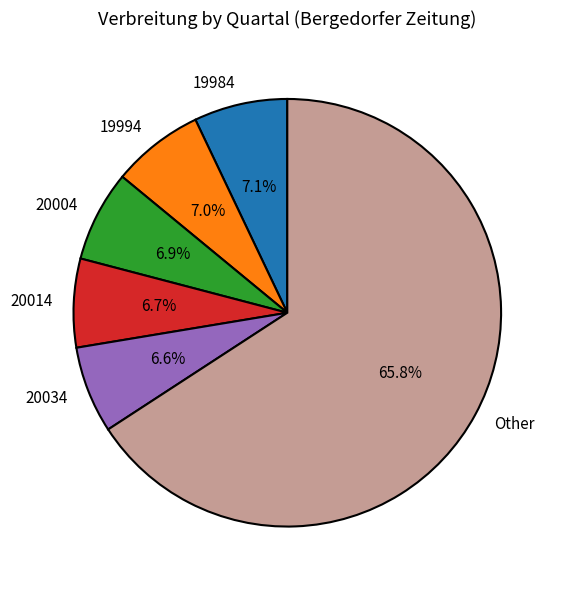

To the nearest percent, what is the average slice percentage?

17%